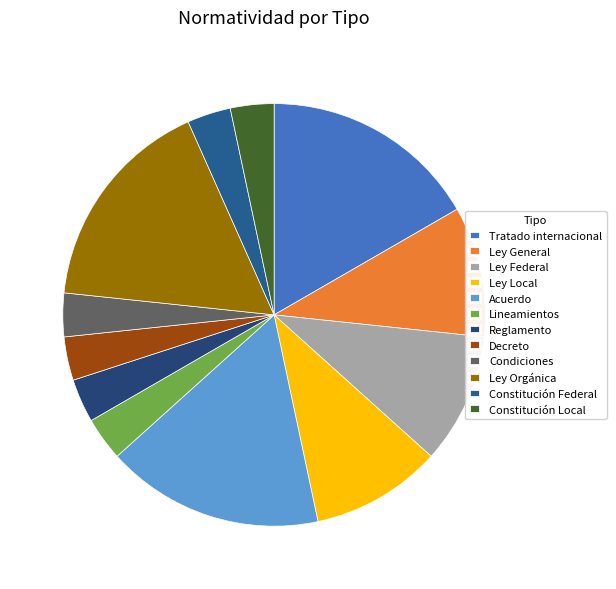

To the nearest percent, what portion does Tratado internacional represent?

17%